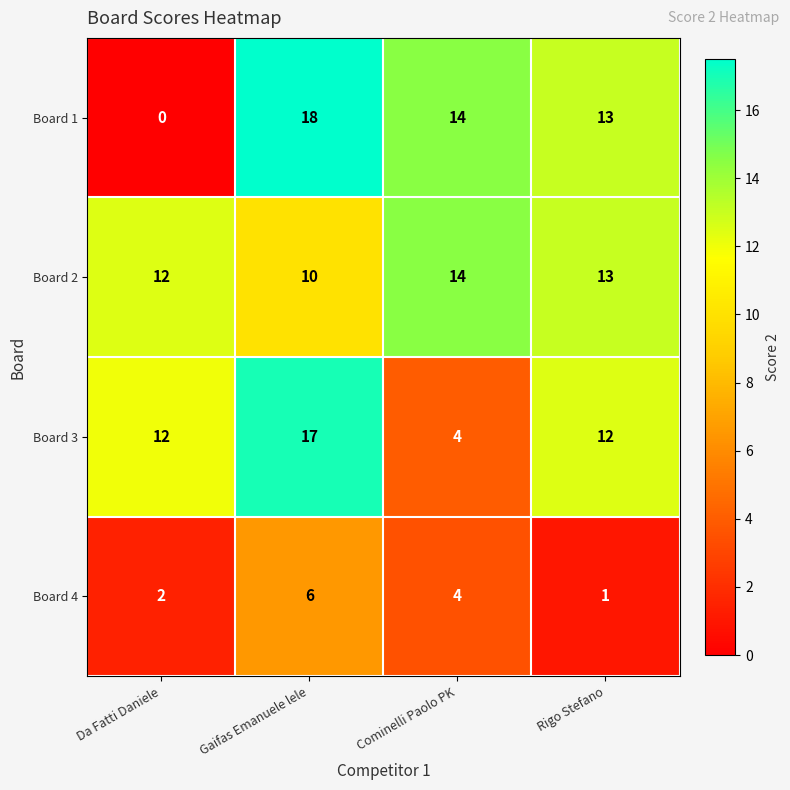

Reading right to left, list all the values displayed in this chart.

Board 1: 13	14	18	0
Board 2: 13	14	10	12
Board 3: 12	4	17	12
Board 4: 1	4	6	2